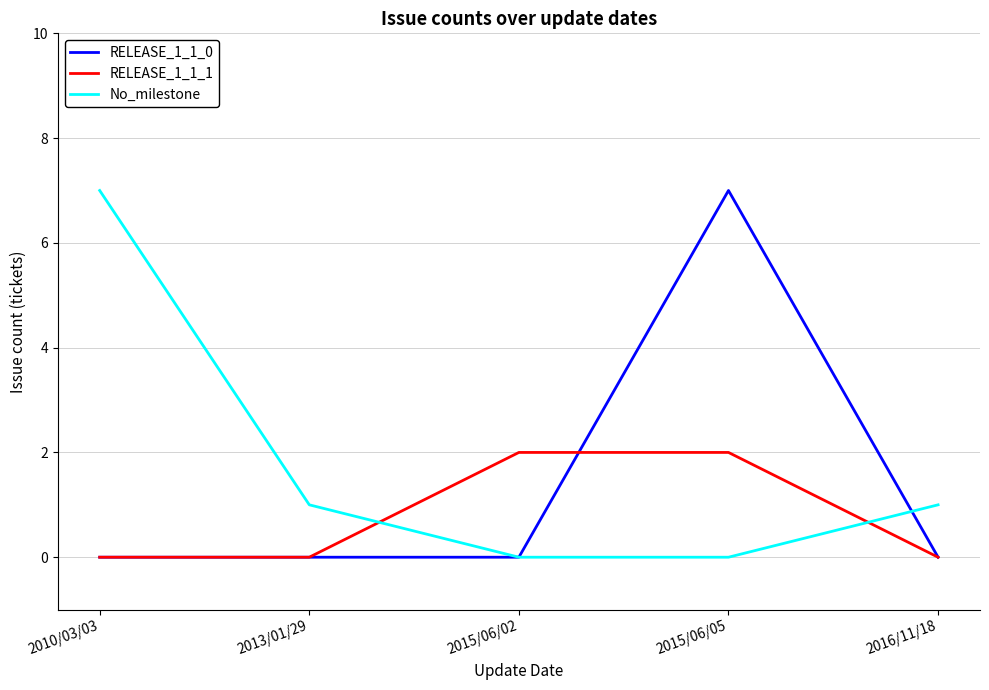

The value of RELEASE_1_1_0 at 2015/06/05 is 12. True or false?

False